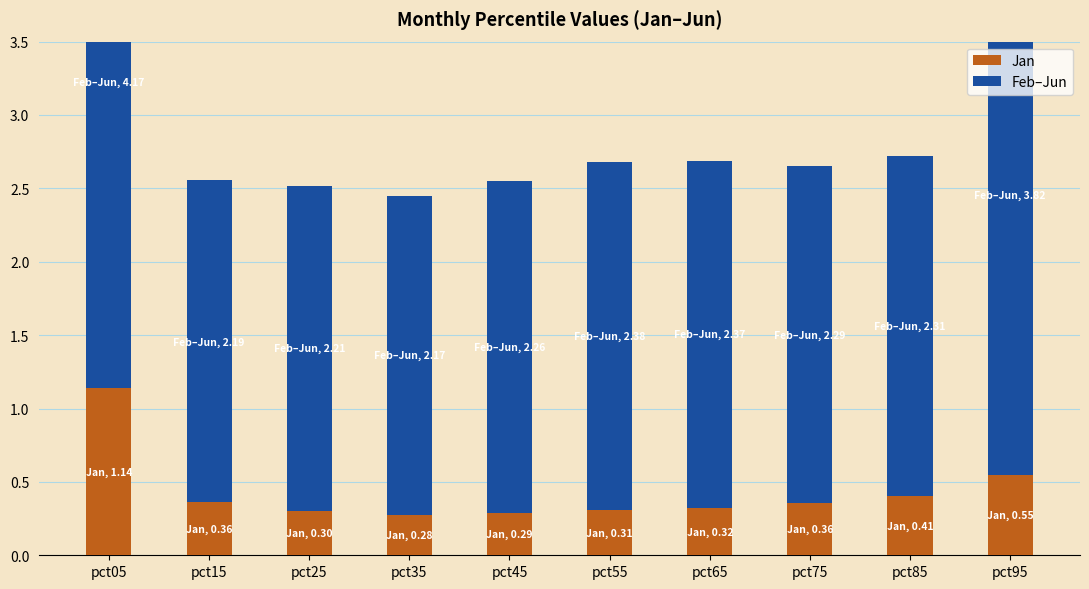

What are all the series names shown in the legend?

Jan, Feb–Jun